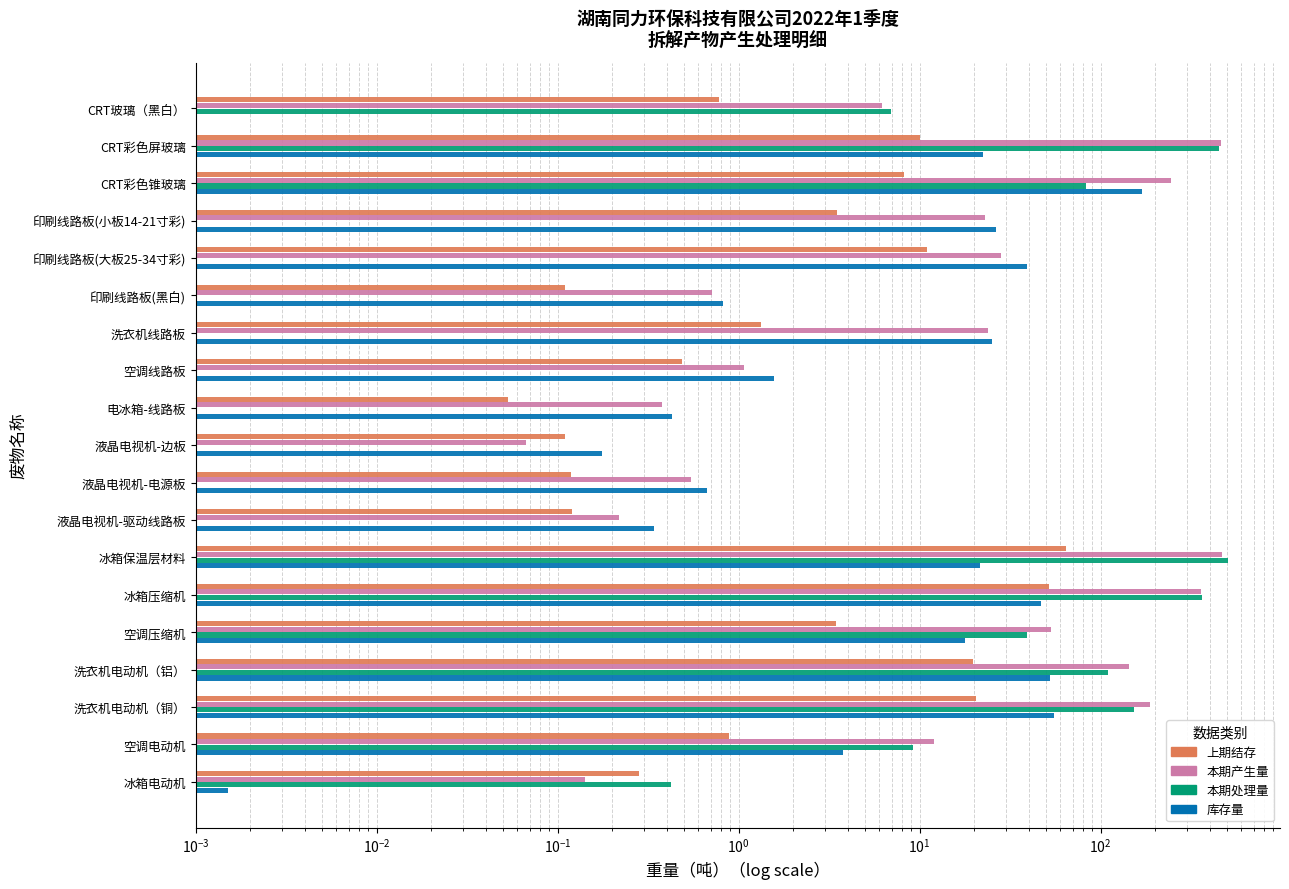

How many bars are there in each group?

4